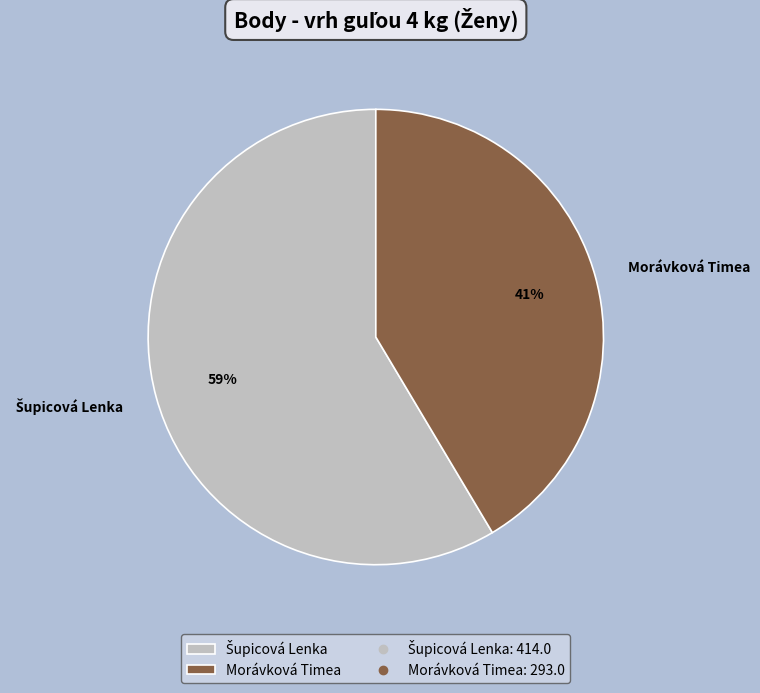

To the nearest percent, what percentage of the pie is Morávková Timea?

41%